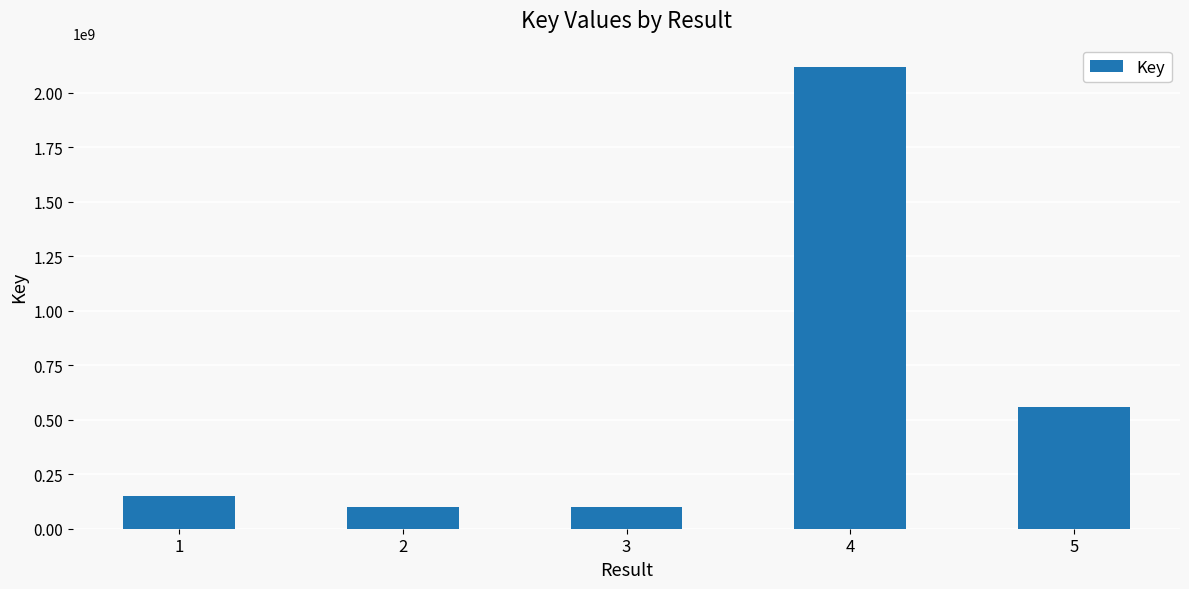

The value at 1 is 150989131. True or false?

True